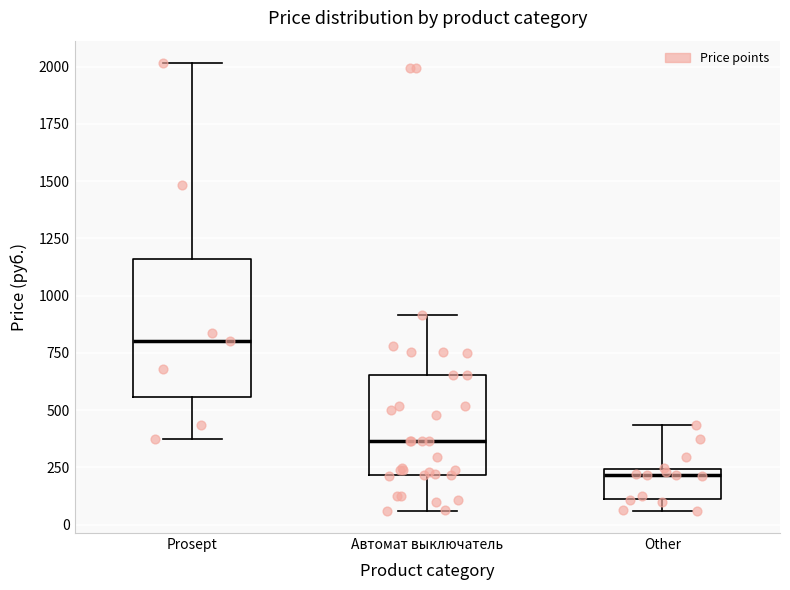

Reading left to right, transcribe this box plot: for each box, give where its median line is, the range the box spans, and where its two whiskers end, as read against the y-axis. The values are not printed on the chart, so give them approximately, as read against the axis.

Prosept: median 800, box 550 to 1150, whiskers 350 to 2000
Автомат выключатель: median 350, box 200 to 650, whiskers 50 to 900
Other: median 200, box 100 to 250, whiskers 50 to 450